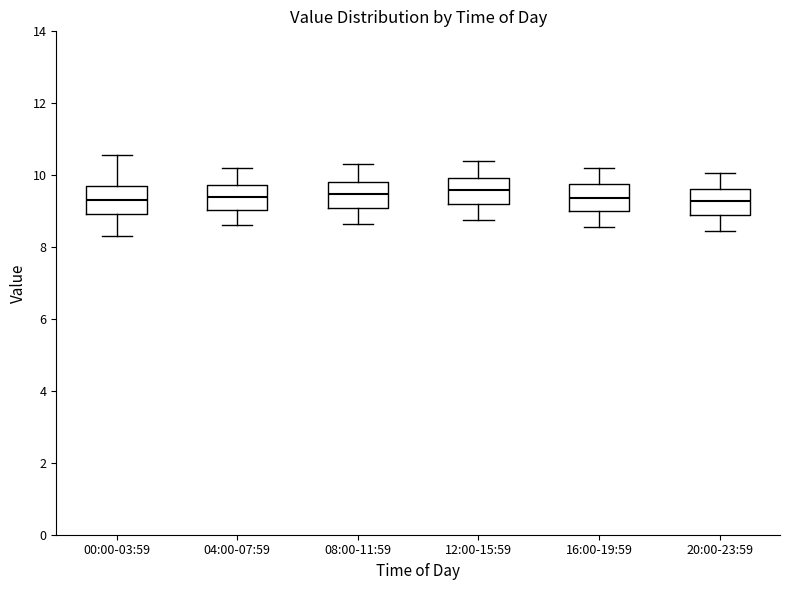

Where does the median line of the box for 08:00-11:59 sit on the y-axis? The values are not printed on the chart, so give them approximately, as read against the axis.

9.4